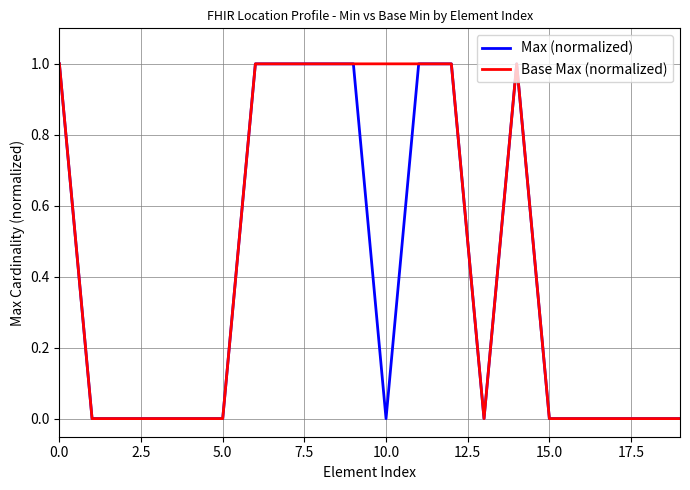

How many distinct data groups are displayed?

2